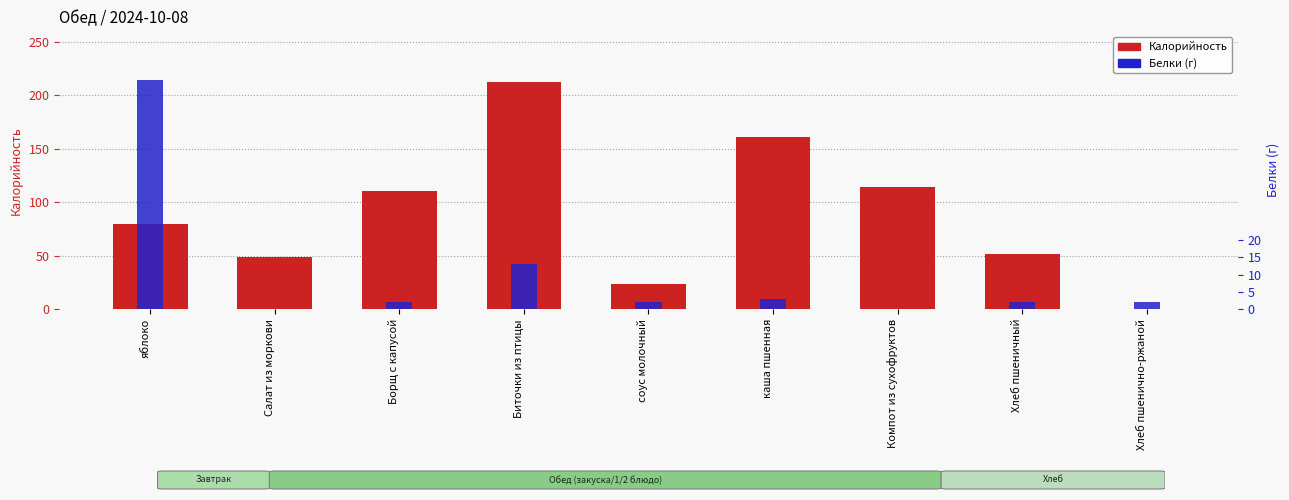

The Калорийность series shows 161 at каша пшенная. True or false?

True